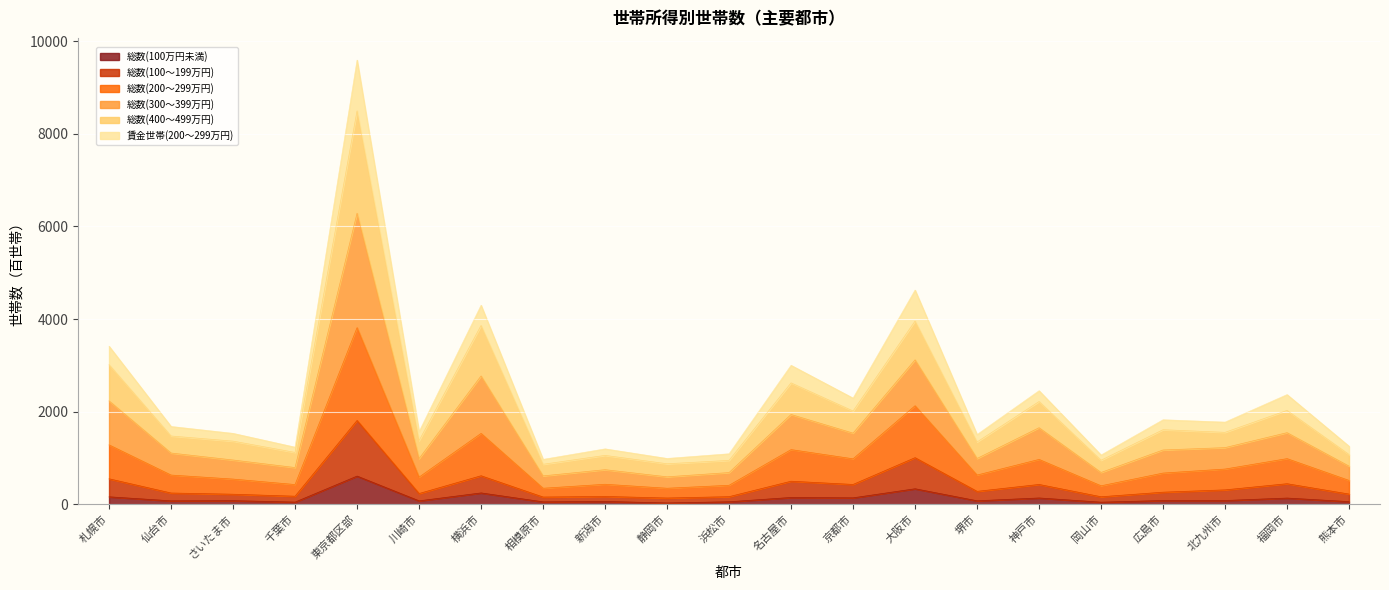

The value of 総数(400～499万円) at 京都市 is 4038. True or false?

False